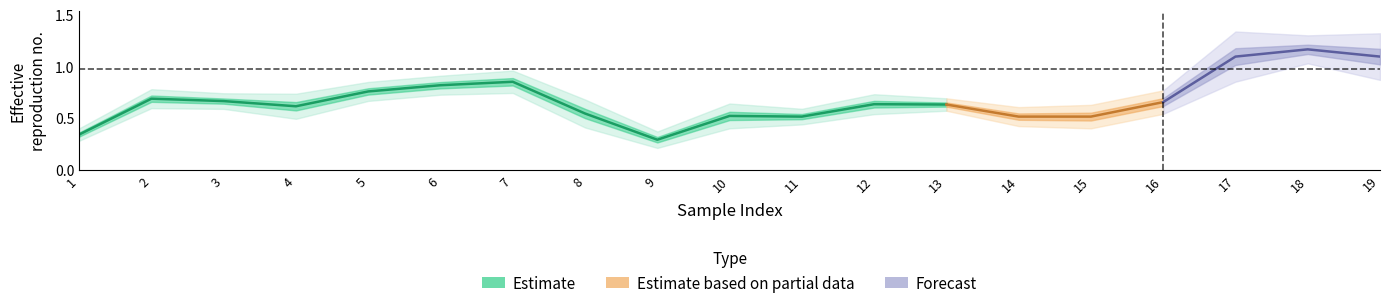

At which label is Acetic X closest to 0?

9